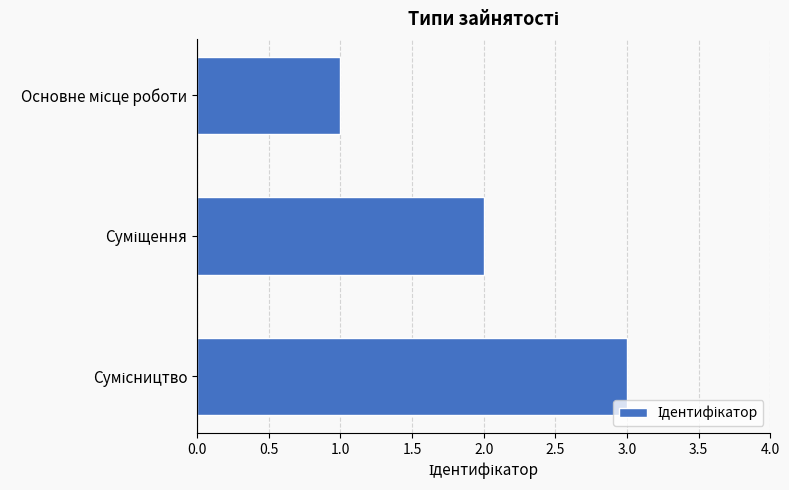

What is the sum of all values?

6